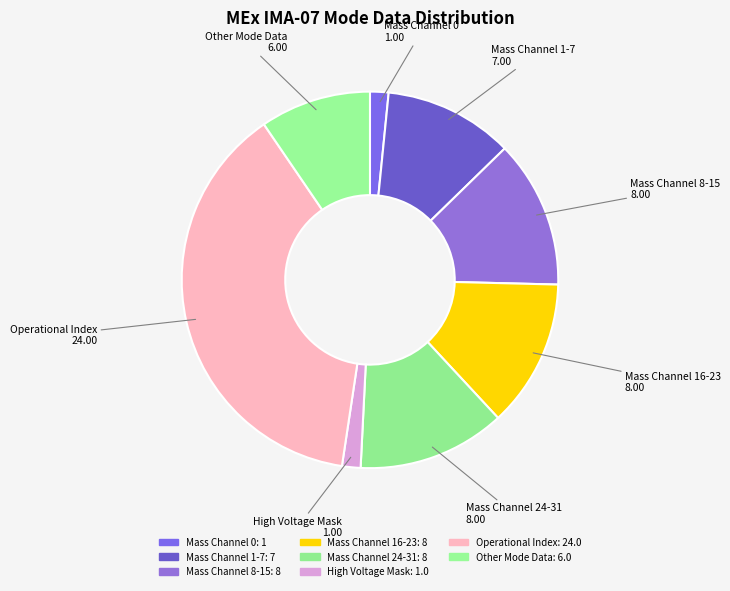

Which slice is the largest?

Operational Index